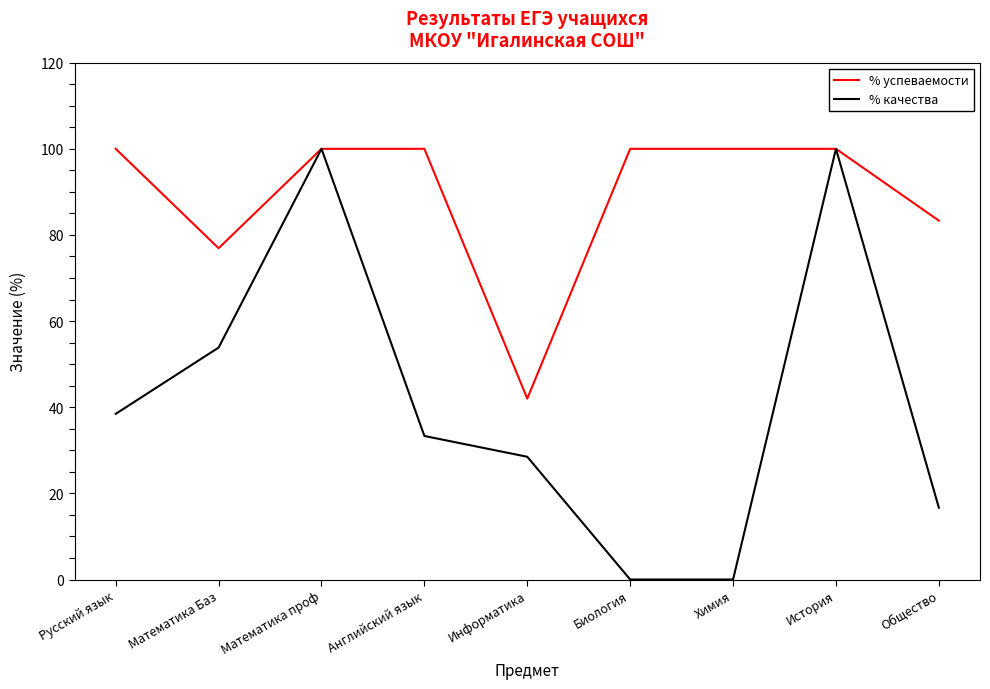

True or false: % качества has a value of 82.0 at Математика Баз.

False